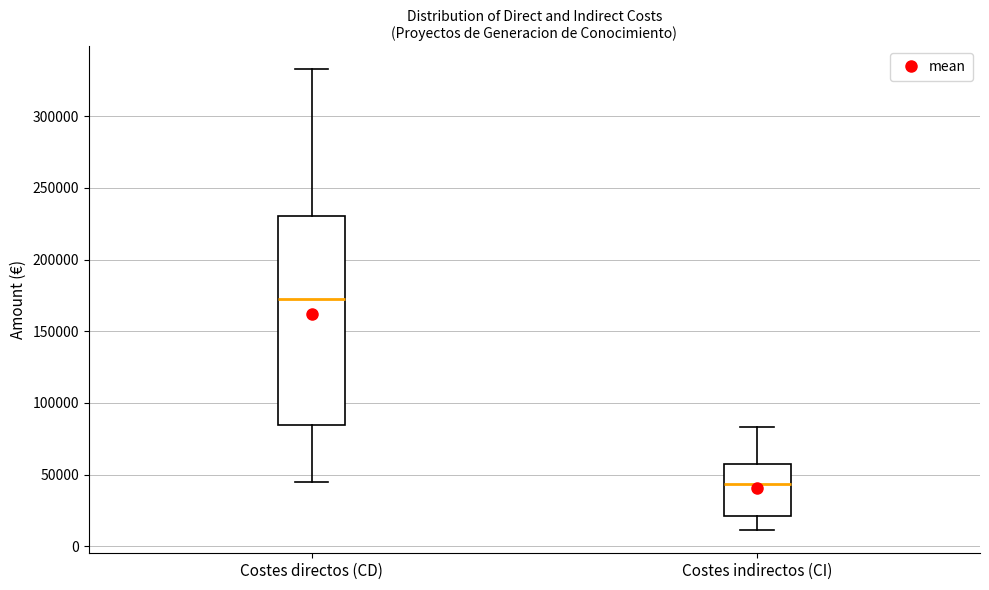

Where is the upper edge of the box for Costes indirectos (CI) on the y-axis? The values are not printed on the chart, so give them approximately, as read against the axis.

60000